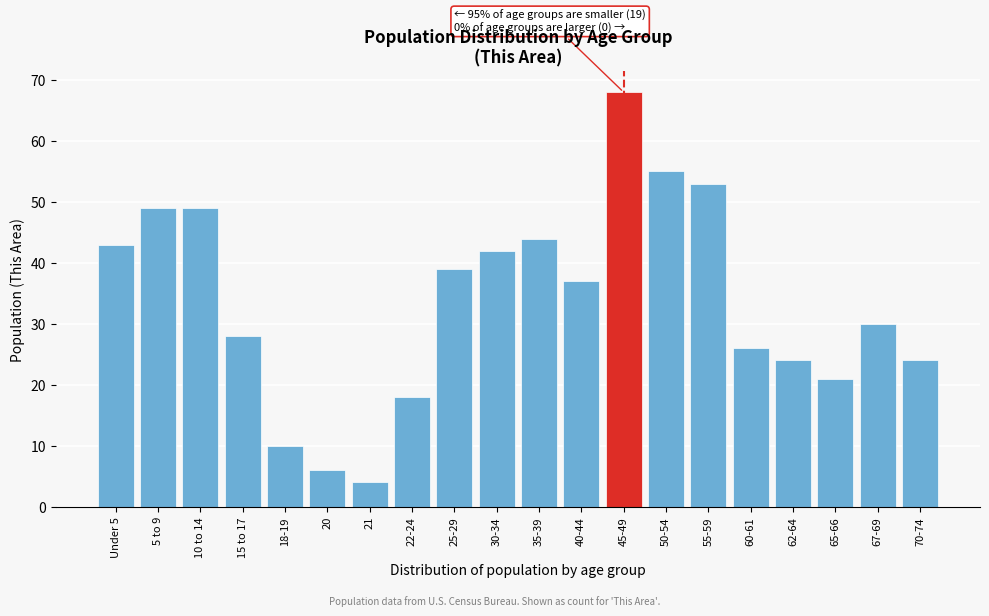

Reading left to right, what are all the values shown in this chart?

Under 5=43	5 to 9=49	10 to 14=49	15 to 17=28	18-19=10	20=6	21=4	22-24=18	25-29=39	30-34=42	35-39=44	40-44=37	45-49=68	50-54=55	55-59=53	60-61=26	62-64=24	65-66=21	67-69=30	70-74=24